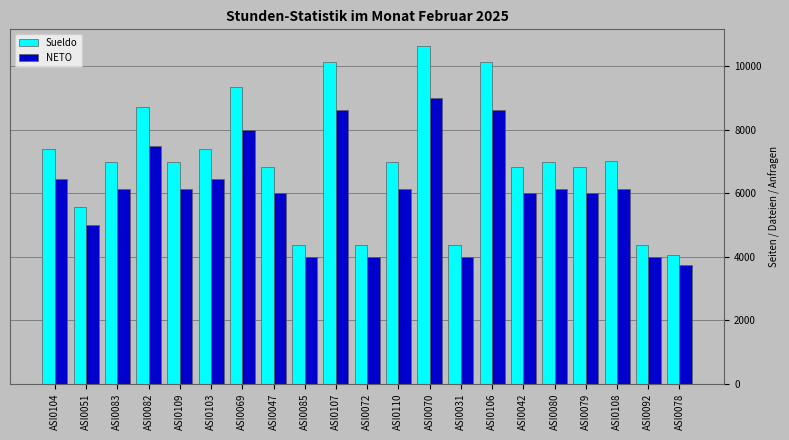

At which category is the sum across all series the highest?

ASI0070